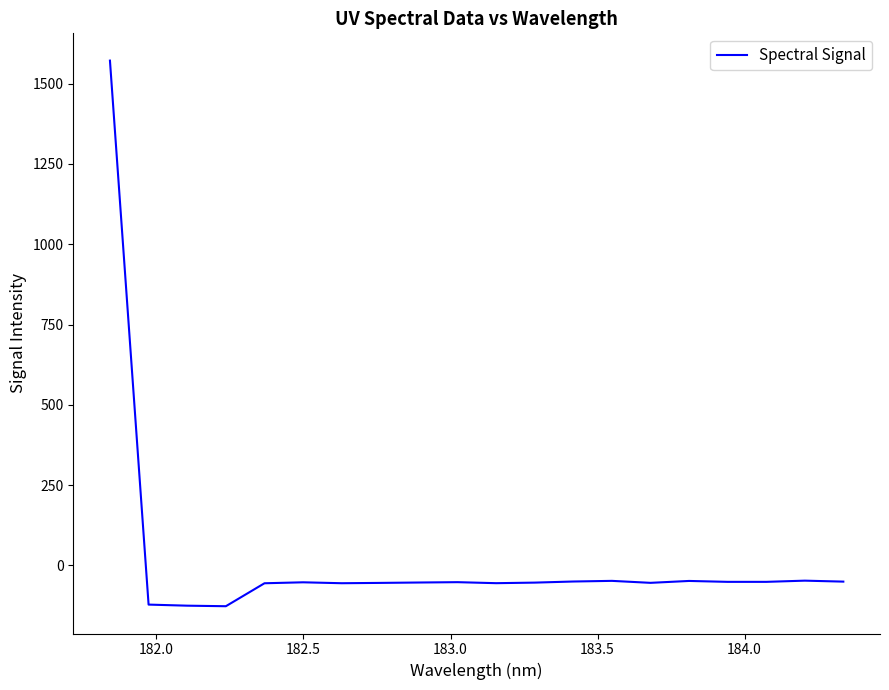

What is the maximum value shown in the chart?

1571.8